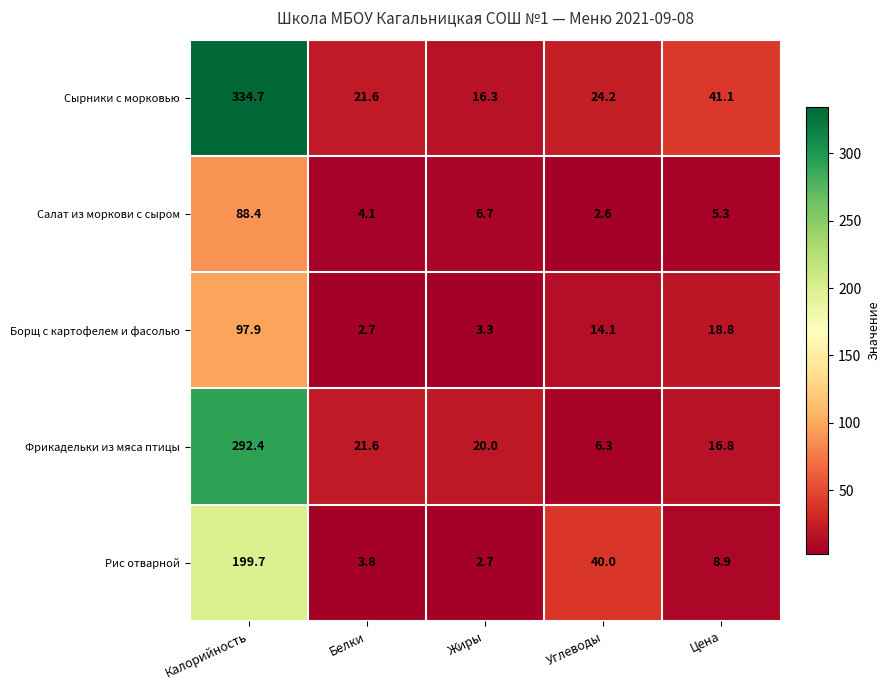

Is it true that Сырники с морковью equals 16.3 at Жиры?

True